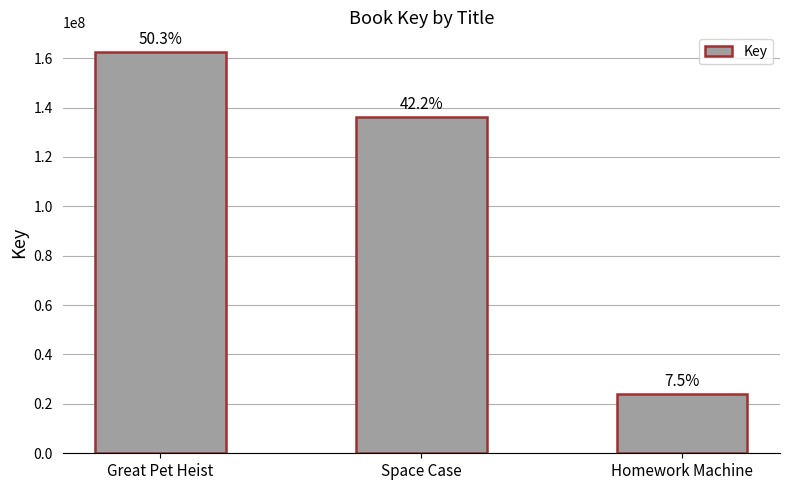

Does the chart contain any negative values?

No